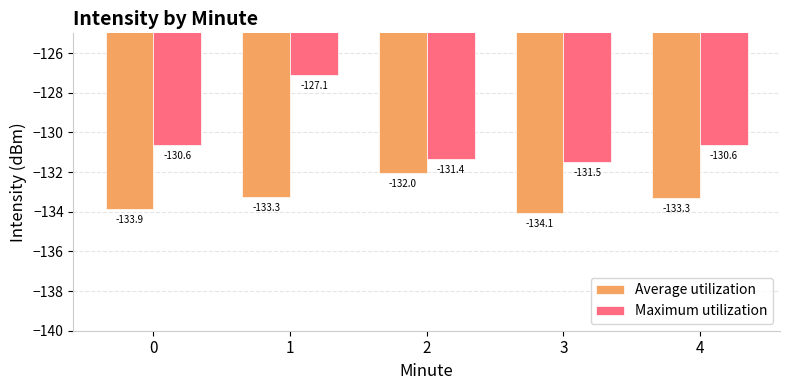

How many values in the Average utilization series are below -133?

4